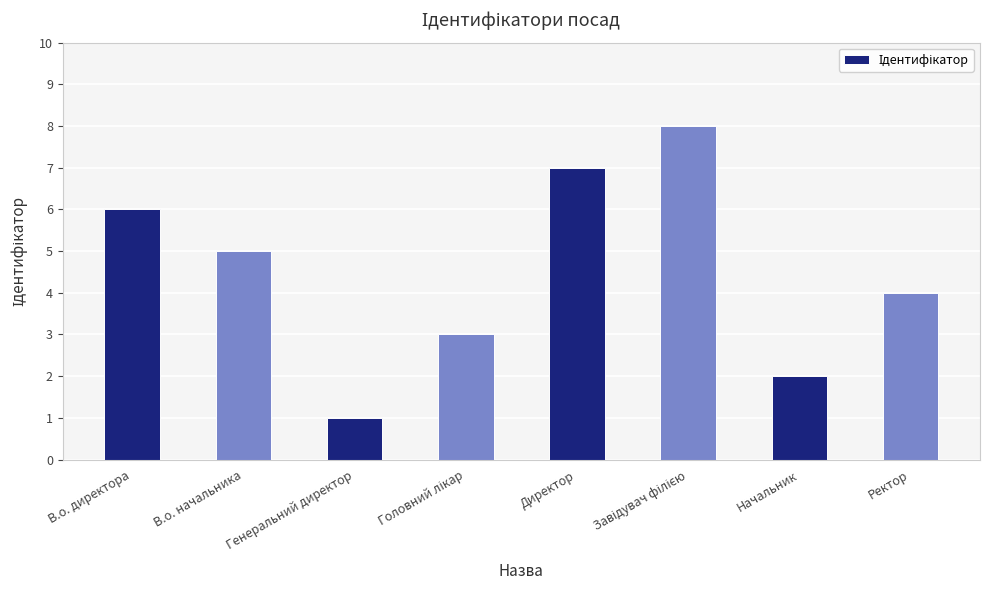

What is the label of the 8th bar from the left?

Ректор